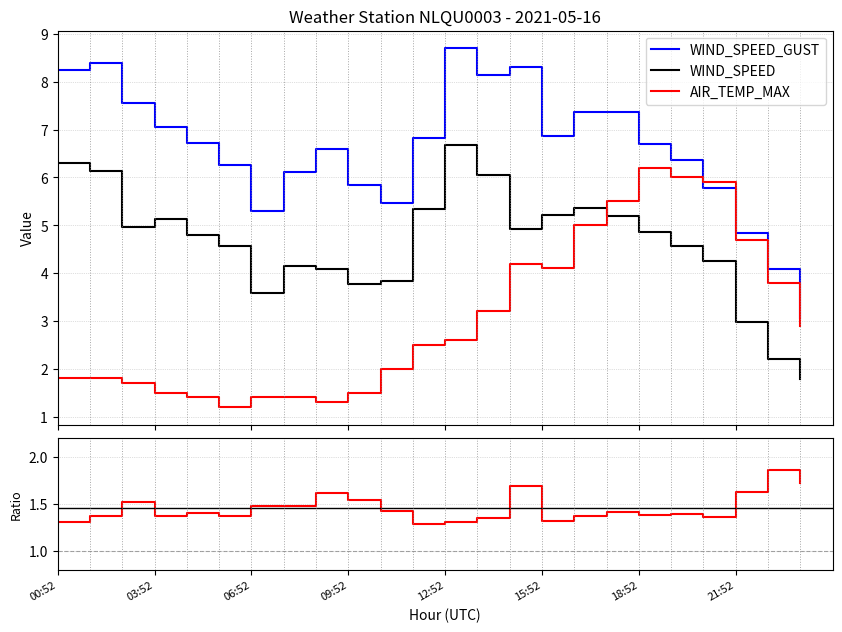

At how many categories does at least one series exceed 3?

24